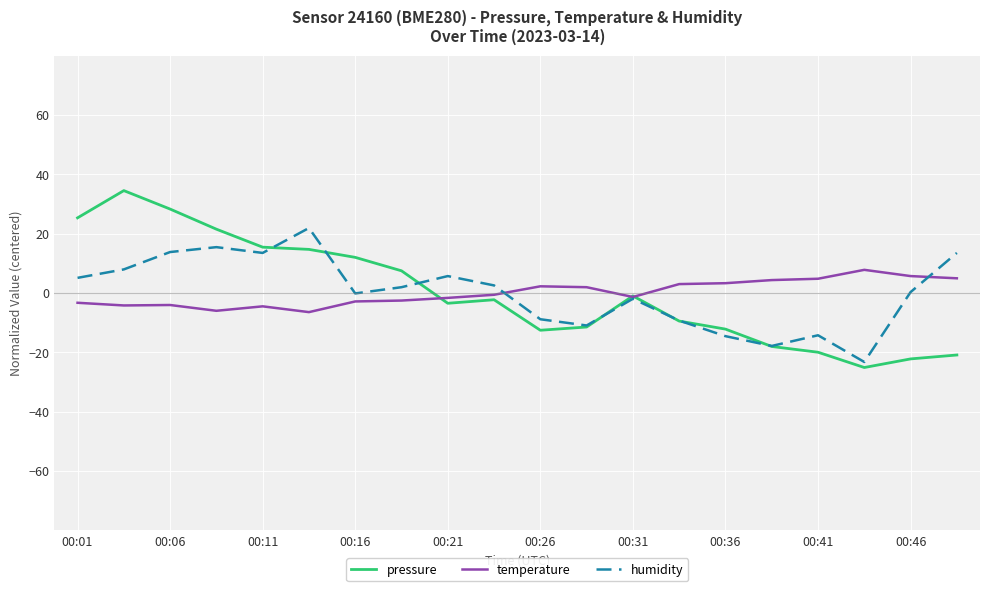

Which series has the widest spread of values?

pressure